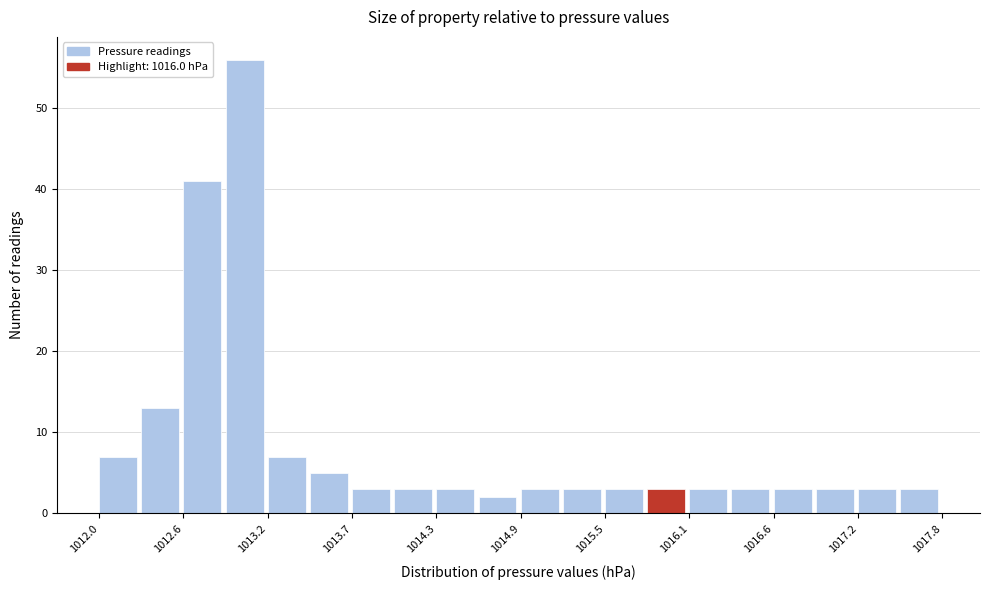

Read against the x-axis, roughly where is the centre of the tallest bar?

1013.0